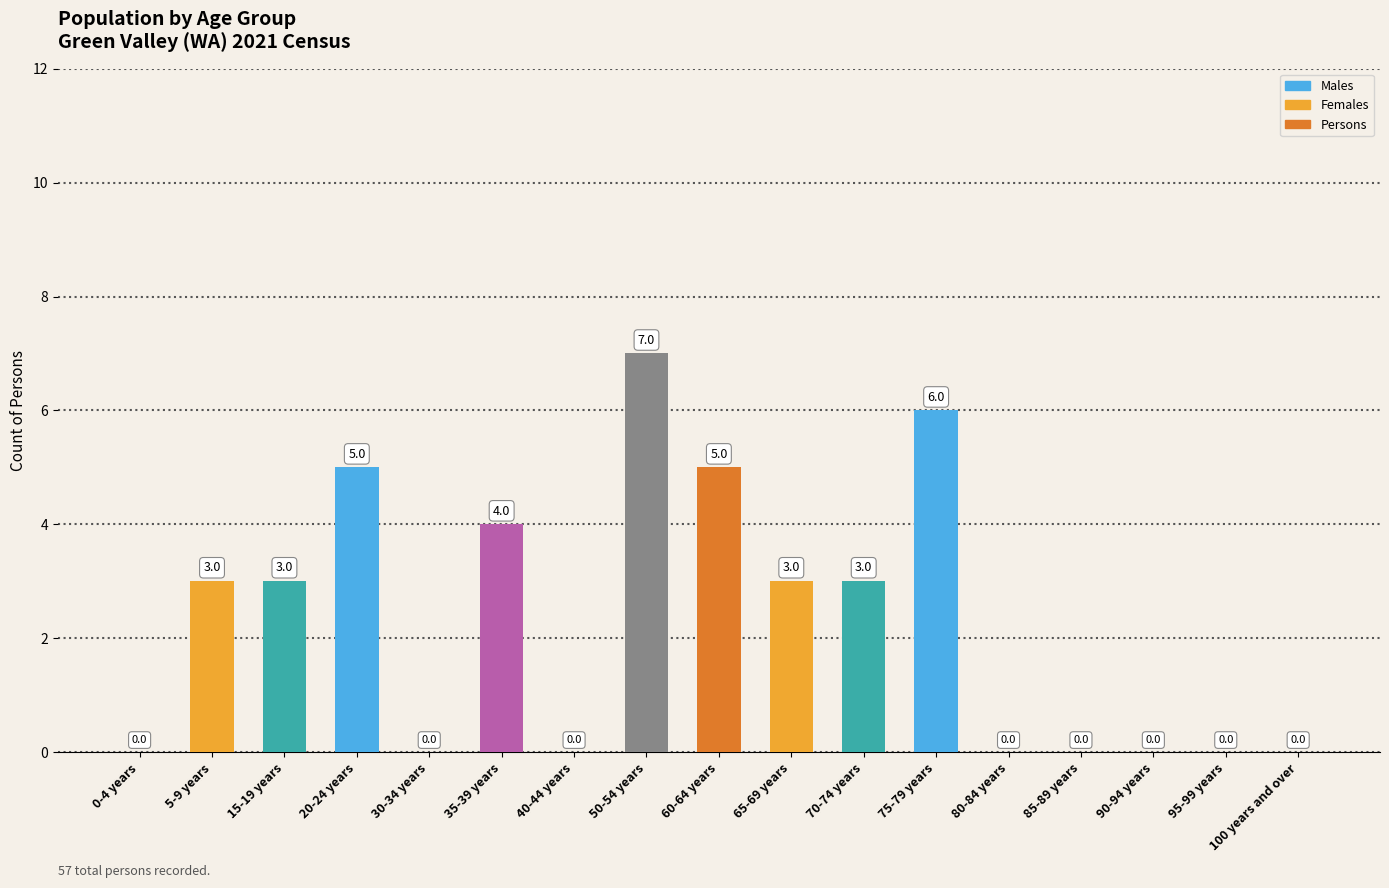

What is the change in value from 40-44 years to 50-54 years?

+7